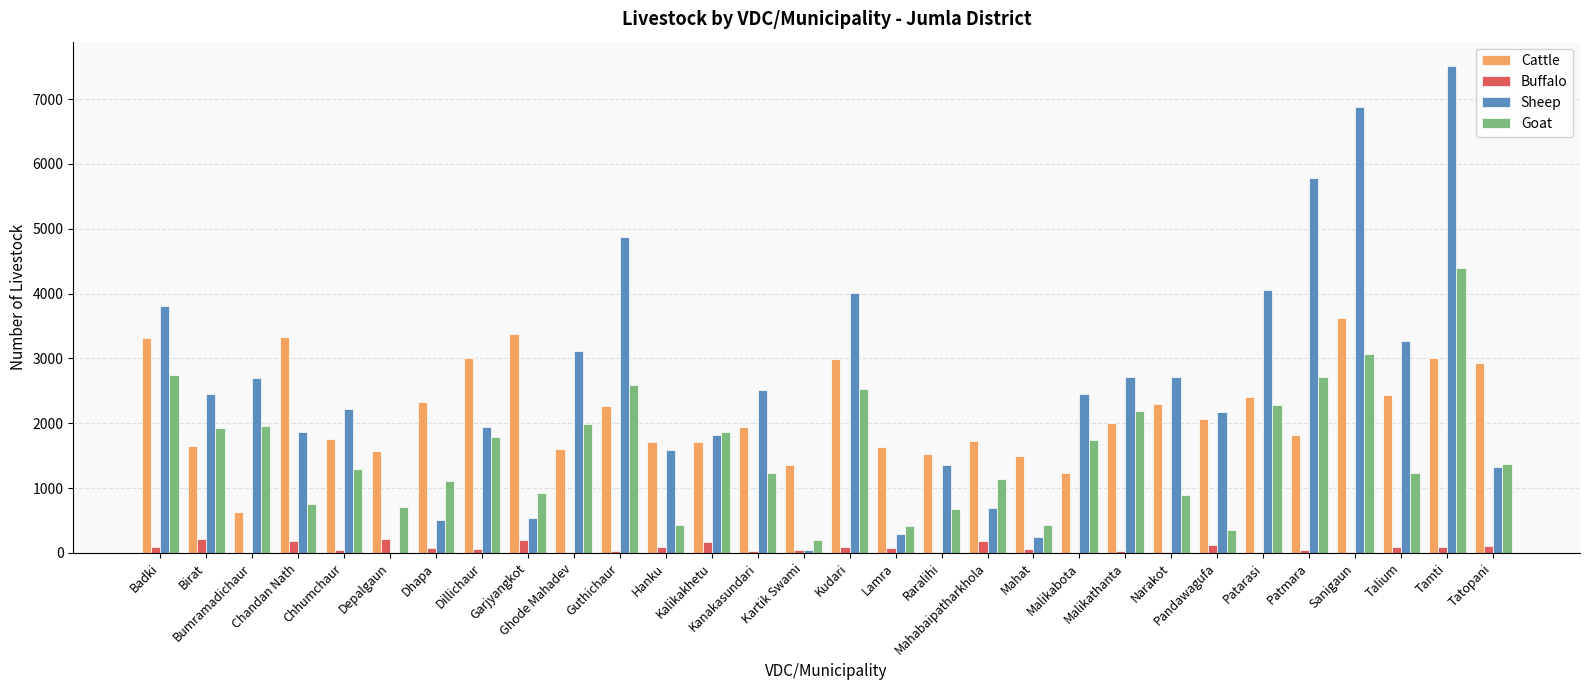

What is the sum of all Sheep values?

75487